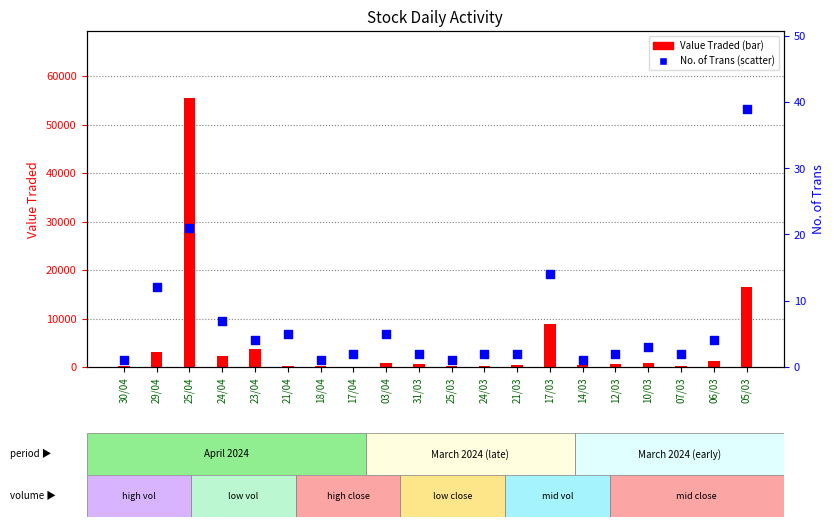

Which series reaches the maximum Y coordinate?

Value Traded